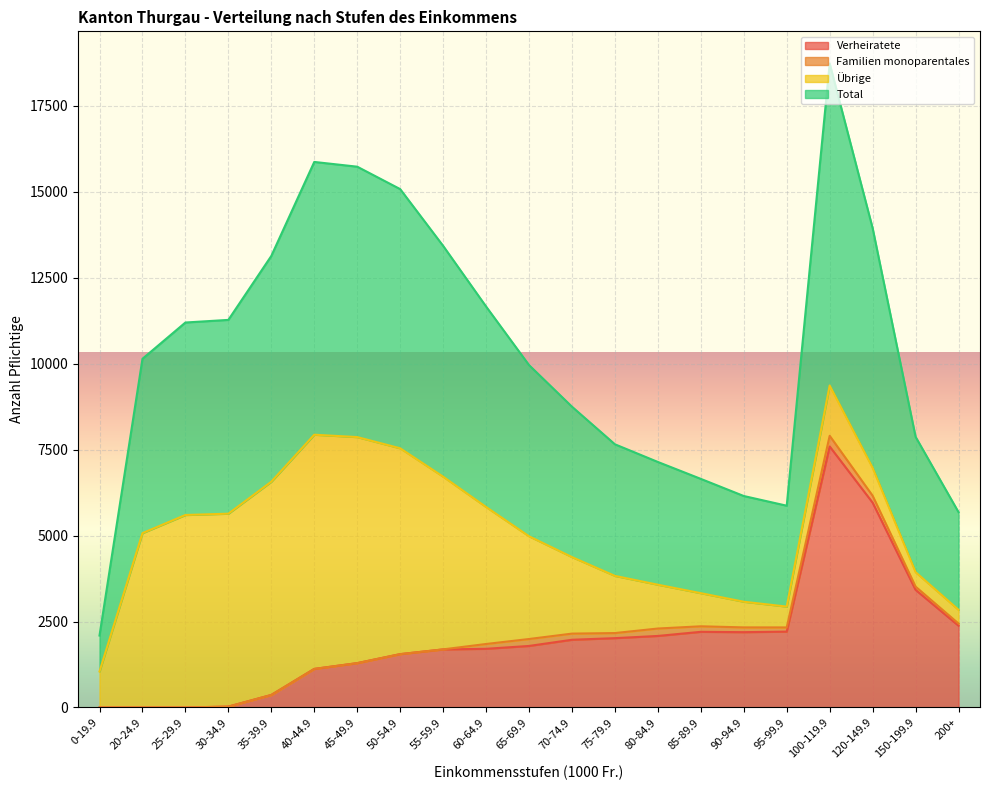

What is the value of the Verheiratete point at the 18th from the left?

7590